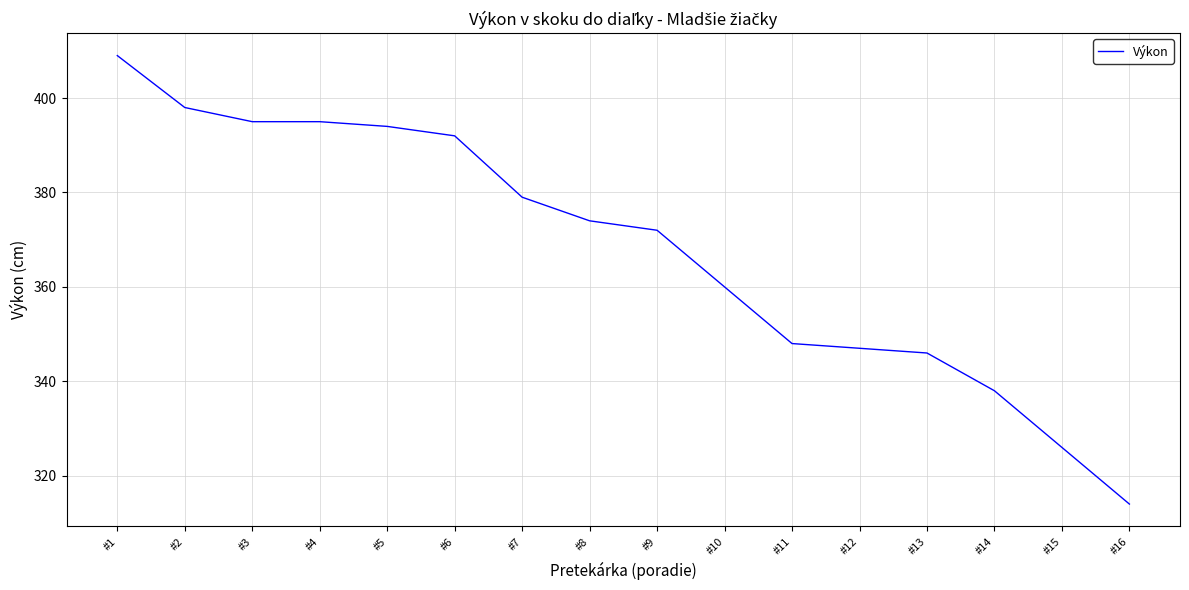

Between #16 and #8, which is larger?

#8